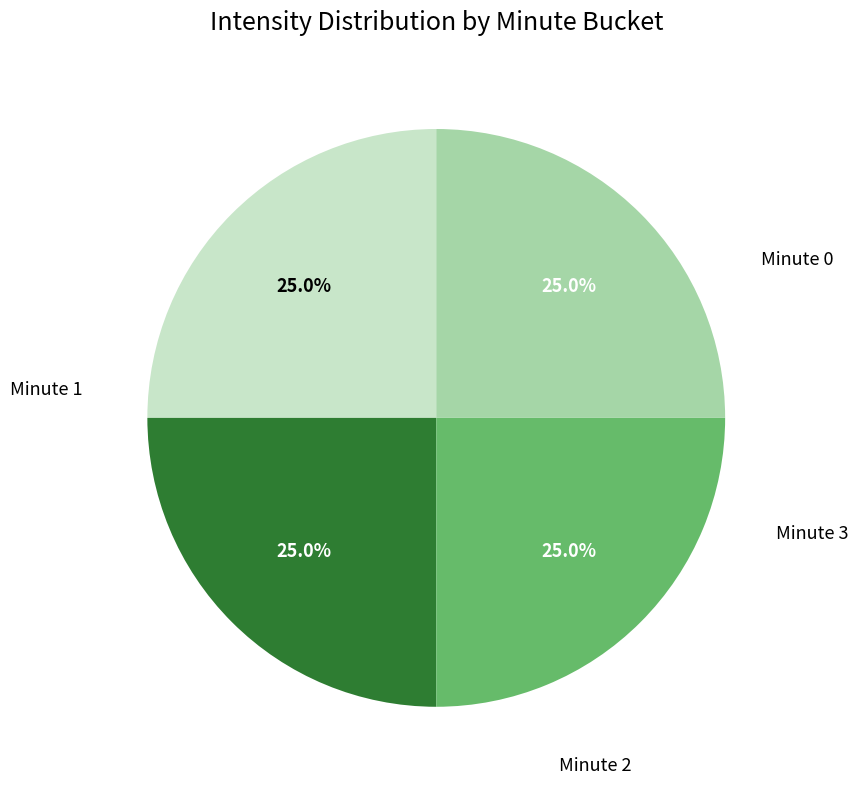

Is there any slice that represents more than half of the pie?

No